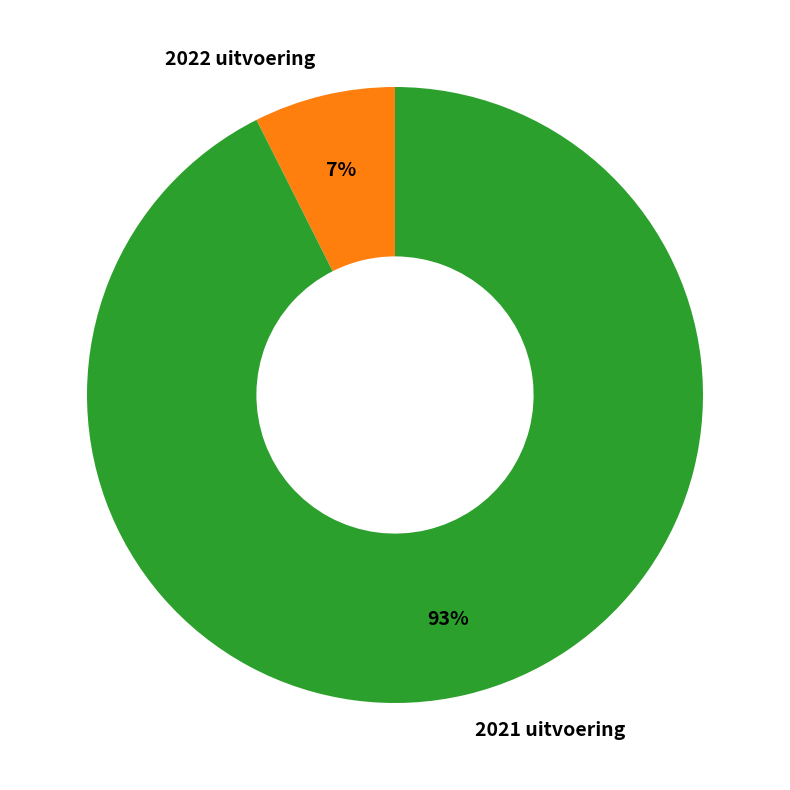

To the nearest percent, what percentage of the pie is 2021 uitvoering?

93%